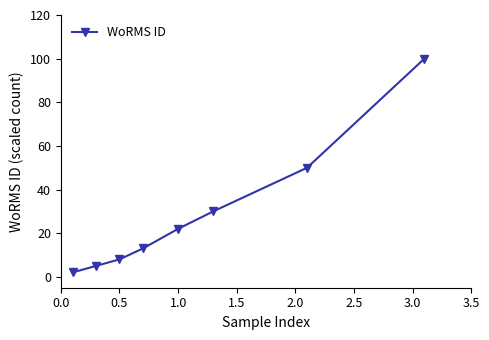

What is the smallest value displayed?

2